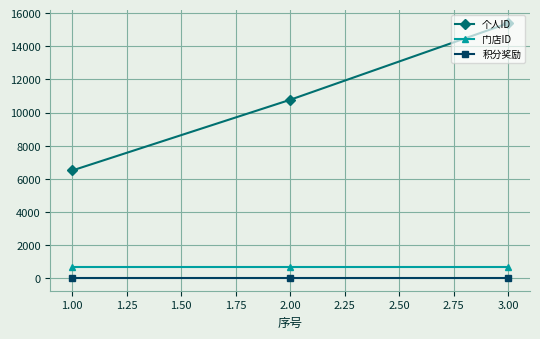

Which series has the largest range (max minus min)?

个人ID